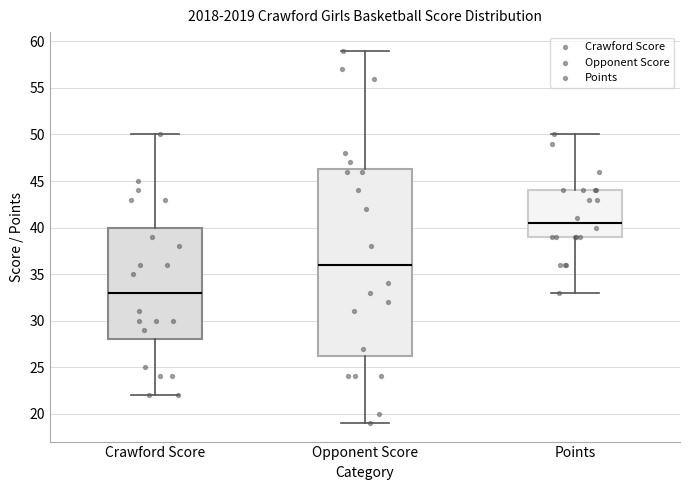

Which box has the lowest median line?

Crawford Score